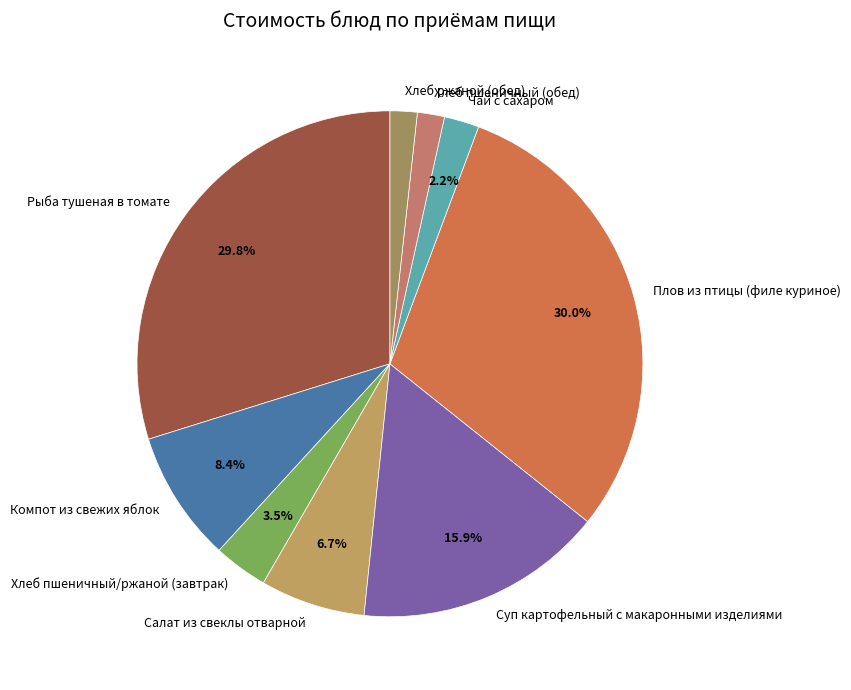

To the nearest percent, what portion does Хлеб пшеничный (обед) represent?

2%